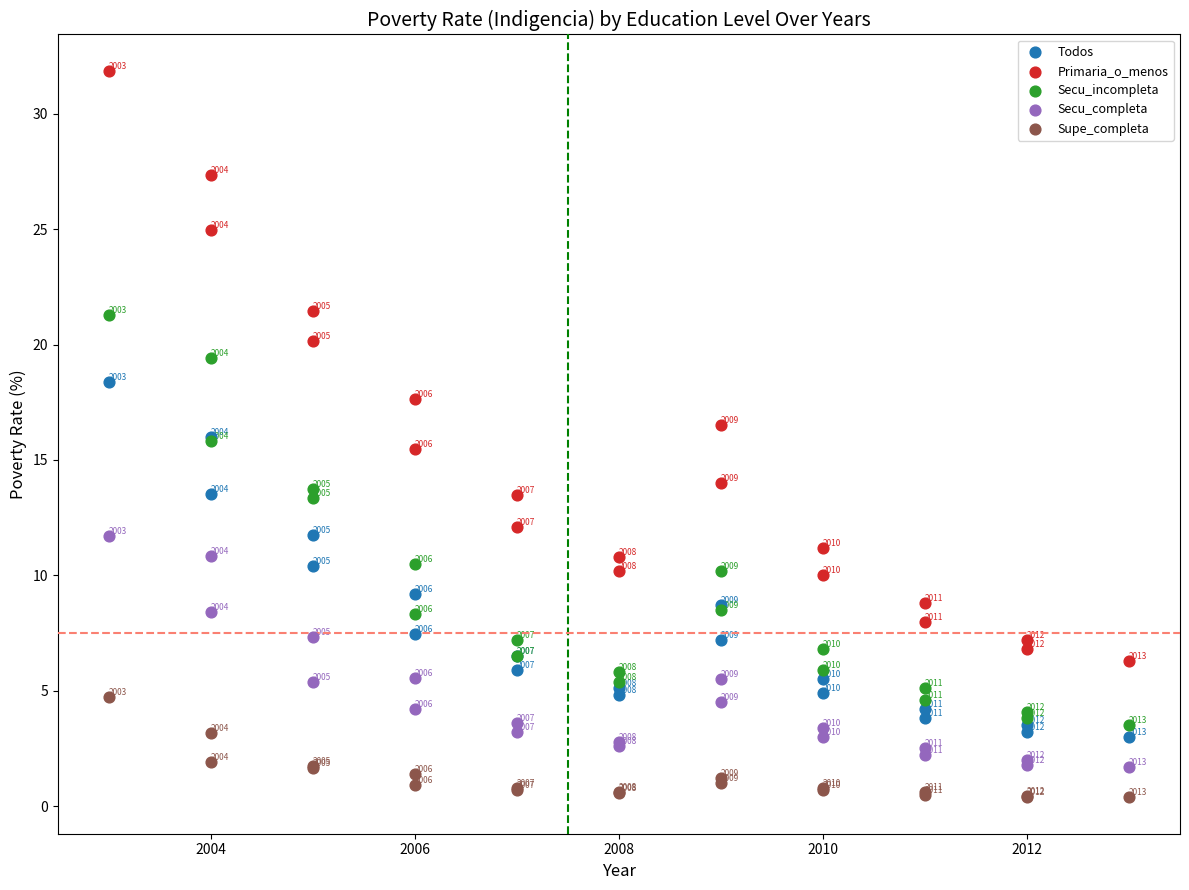

Which series contains the highest Y value?

Primaria_o_menos